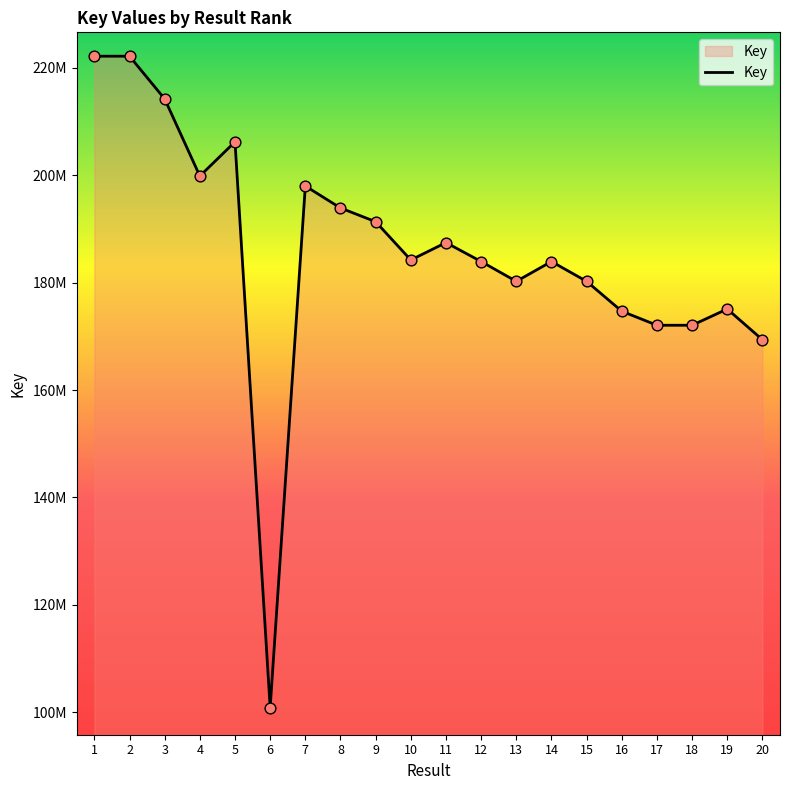

Is this an area chart (filled region under the line)?

Yes